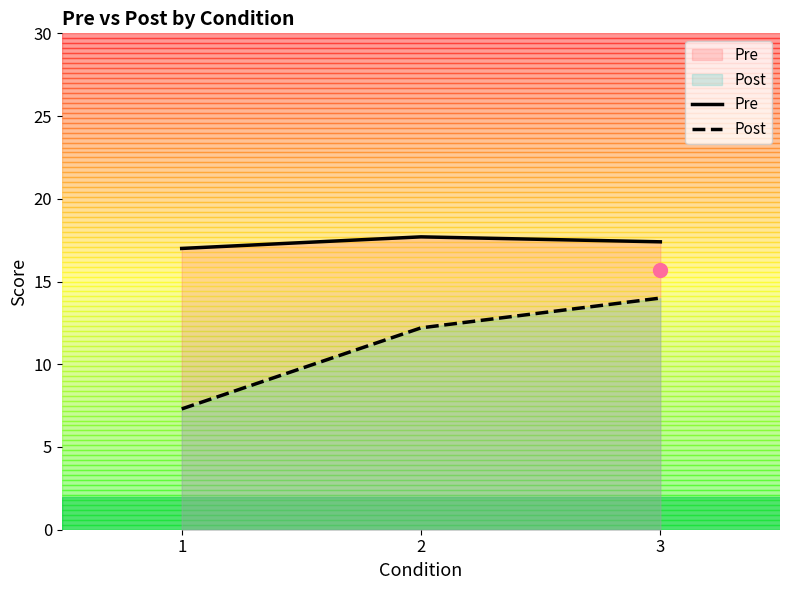

Is the value of Post at 2 greater than the value of Pre at 1?

No